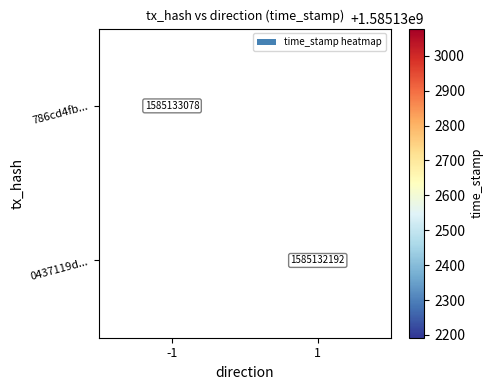

Which category has the highest value in the 0437119d79b0aebf884cf737796911f6b7e120a series?

1